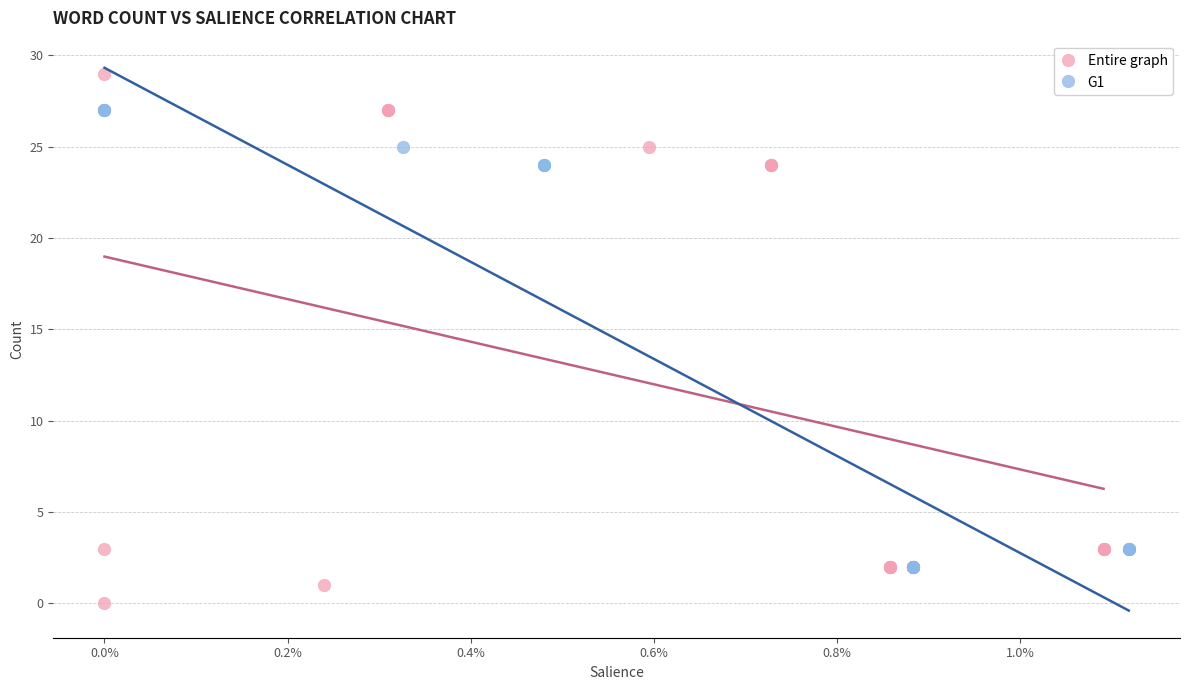

Which series reaches the maximum Y coordinate?

Entire graph